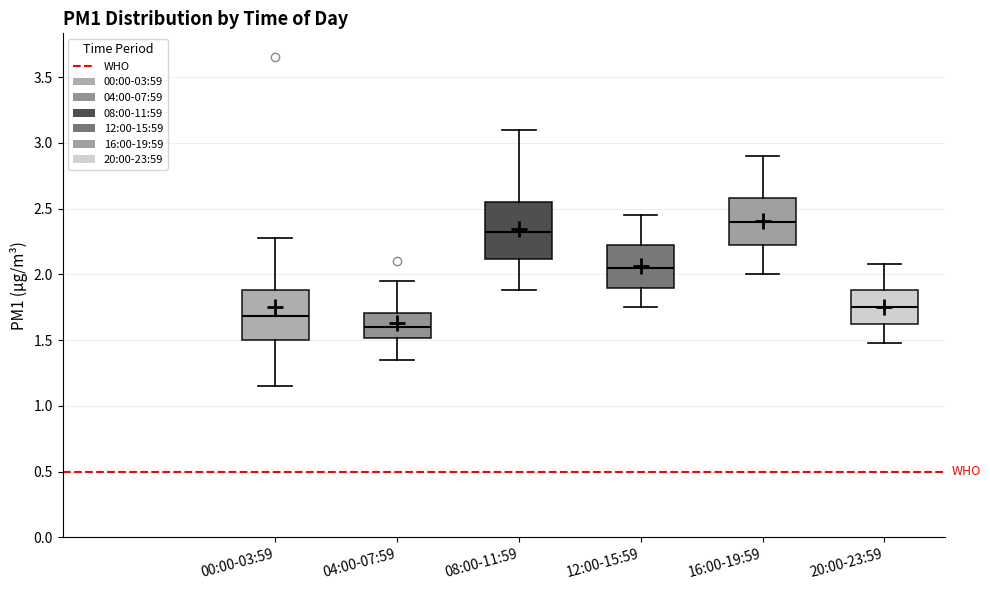

Reading left to right, read every box against the y-axis: the position of its median line, the range the box covers, and the ends of its whiskers. The values are not printed on the chart, so give them approximately, as read against the axis.

00:00-03:59: median 1.70, box 1.50 to 1.90, whiskers 1.15 to 2.30
04:00-07:59: median 1.60, box 1.50 to 1.70, whiskers 1.35 to 1.95
08:00-11:59: median 2.35, box 2.10 to 2.55, whiskers 1.90 to 3.10
12:00-15:59: median 2.05, box 1.90 to 2.20, whiskers 1.75 to 2.45
16:00-19:59: median 2.40, box 2.20 to 2.60, whiskers 2.00 to 2.90
20:00-23:59: median 1.75, box 1.60 to 1.90, whiskers 1.50 to 2.10